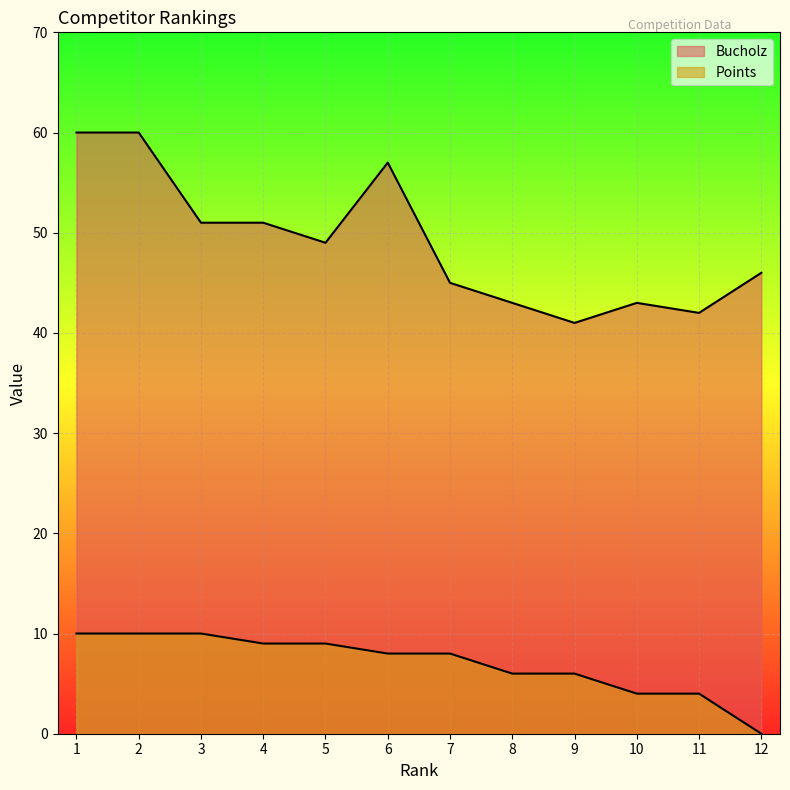

Does the chart display data point markers on the line(s)?

No